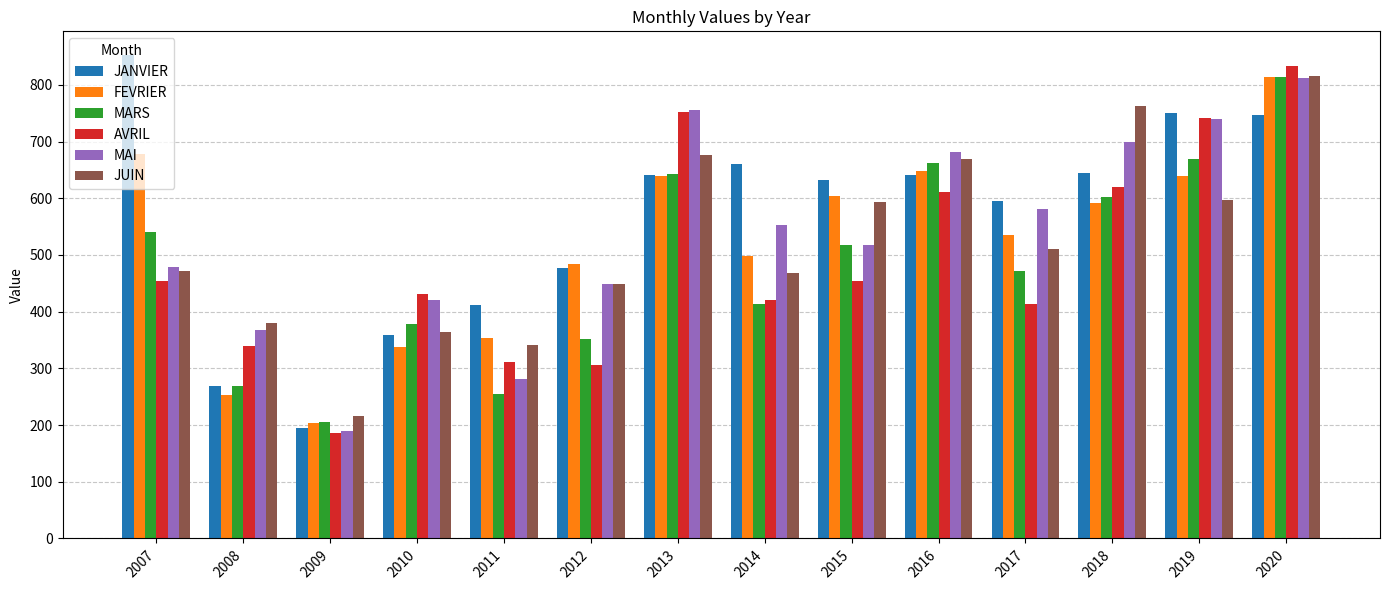

How many bars are there in each group?

6